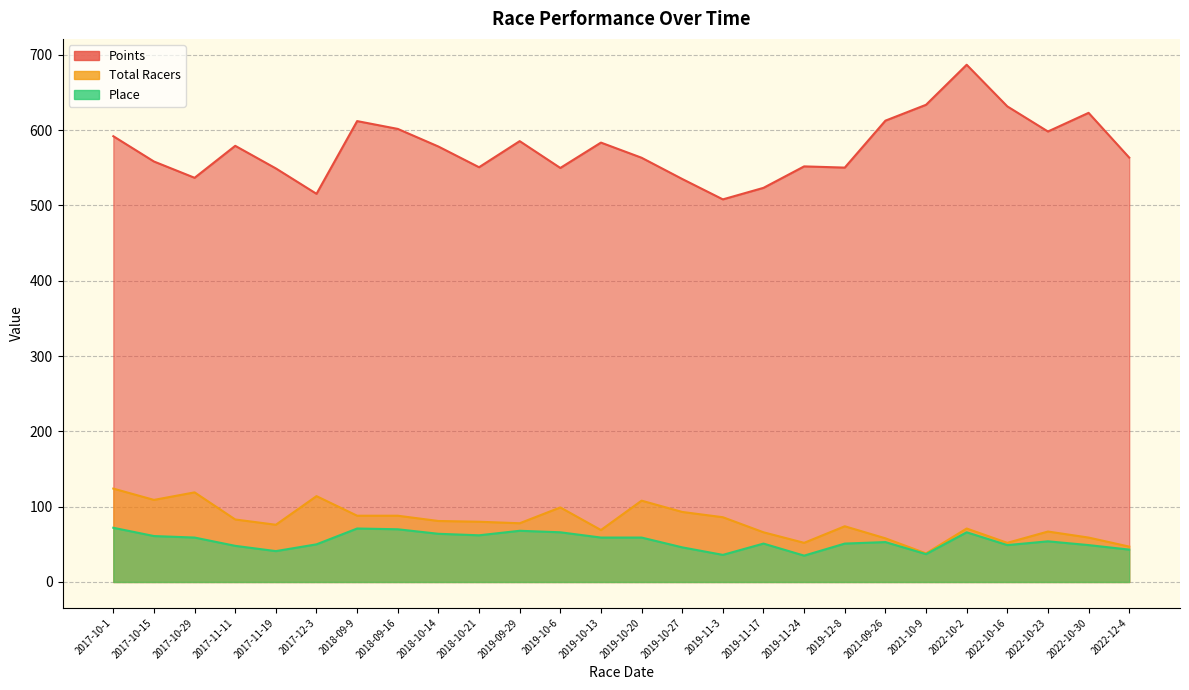

Between 2019-12-8 and 2022-10-30, which series saw the biggest shift?

Points